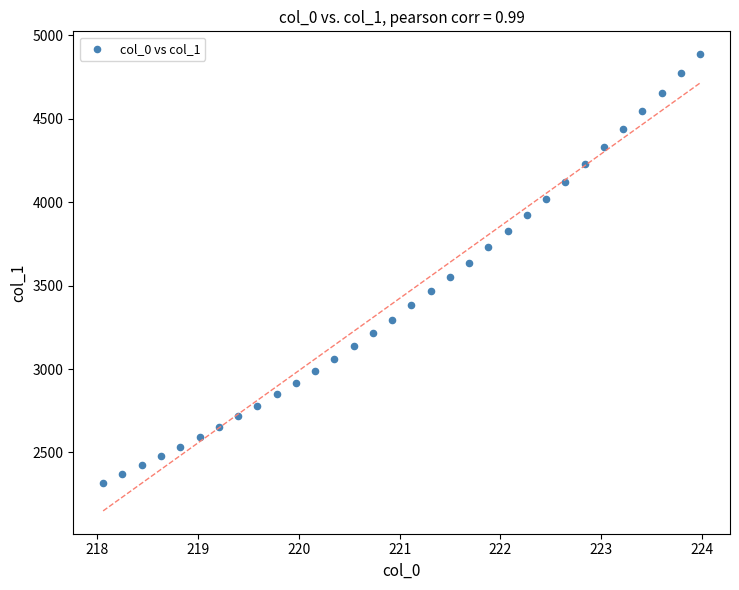

What is the range of X values (max minus min)?

5.9